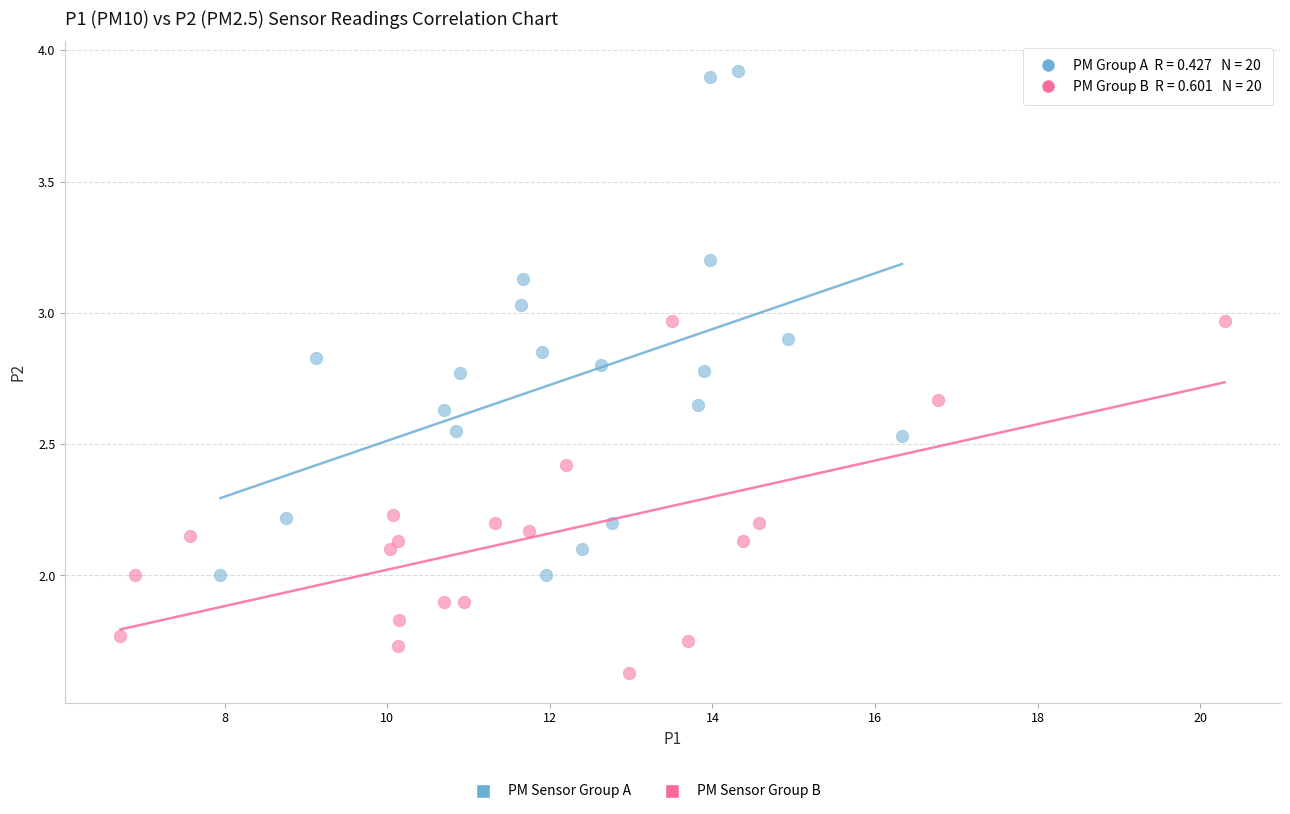

Which series contains the highest Y value?

PM Sensor Group A